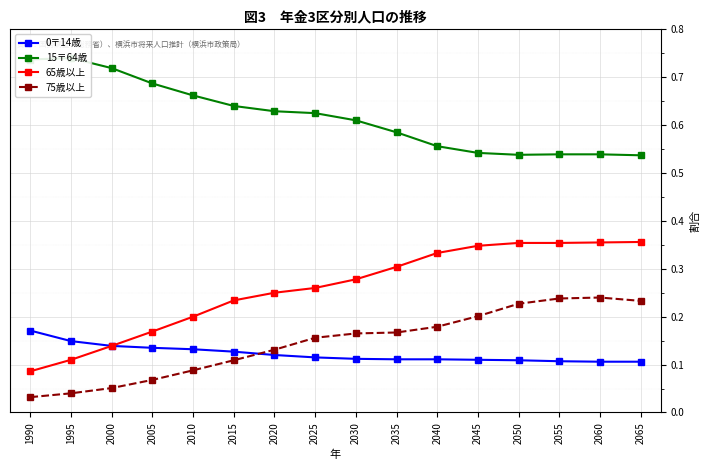

The value of 15〒64歳 at 2010 is 0.7. True or false?

True